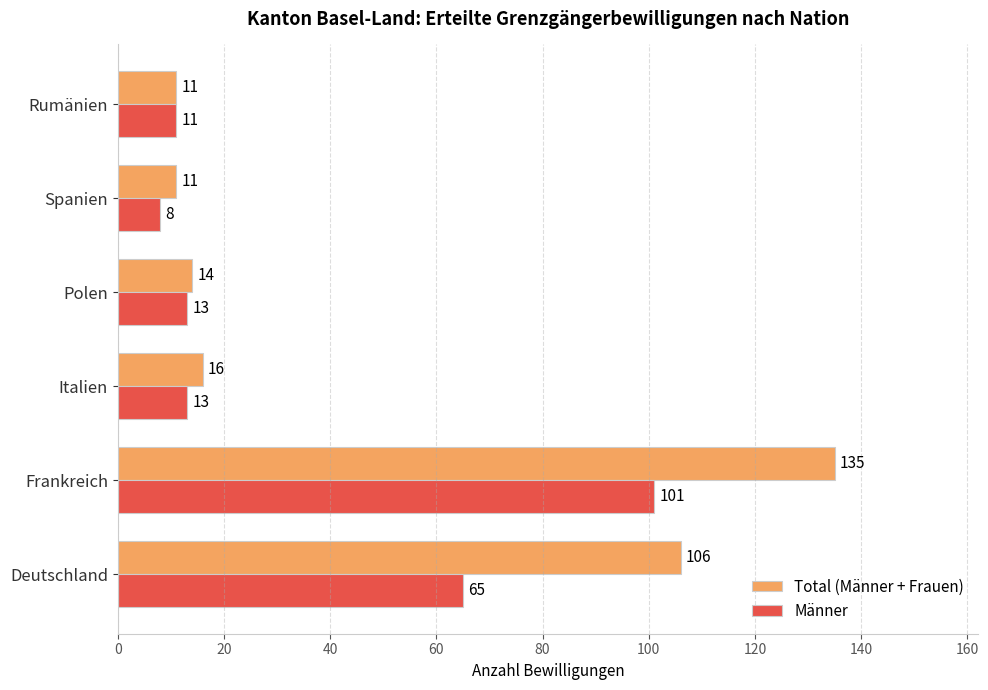

Rank the series by their maximum value, from highest to lowest.

Total (Männer + Frauen), Männer